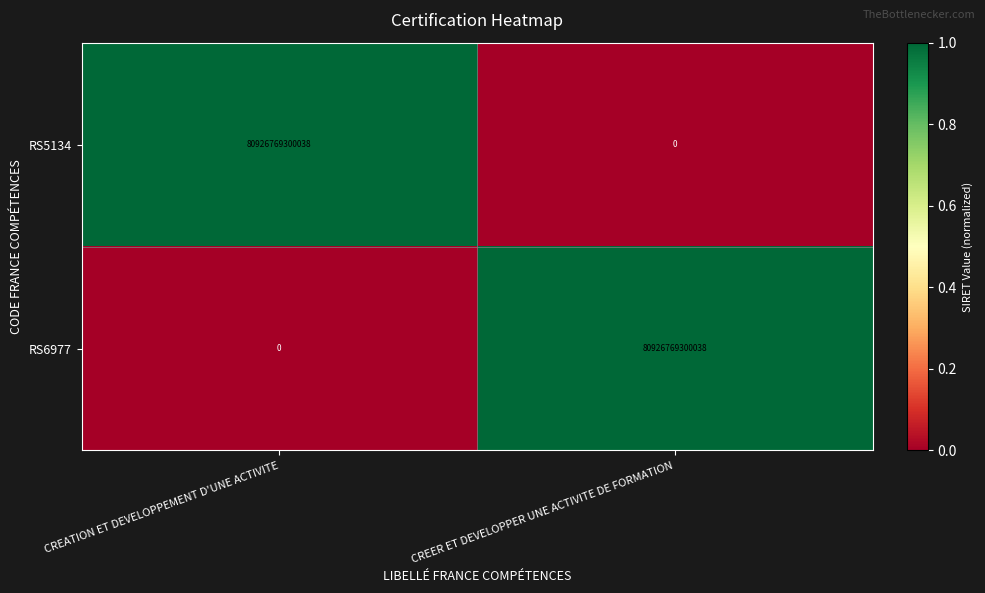

Where is RS6977 nearest to the value 40463384650019?

CREATION ET DEVELOPPEMENT D'UNE ACTIVITE